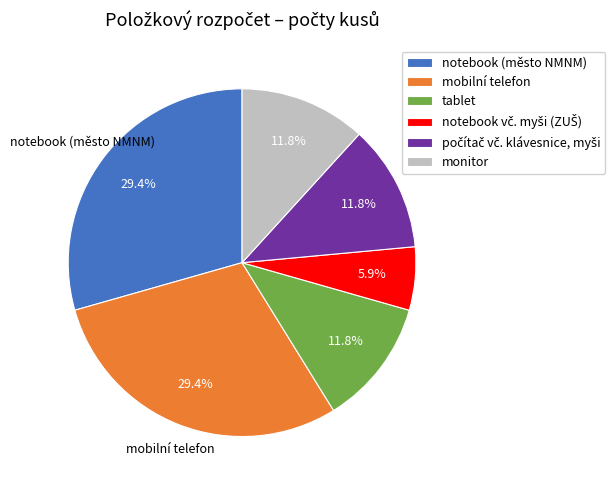

To the nearest percent, what percentage of the pie is notebook (město NMNM)?

29%